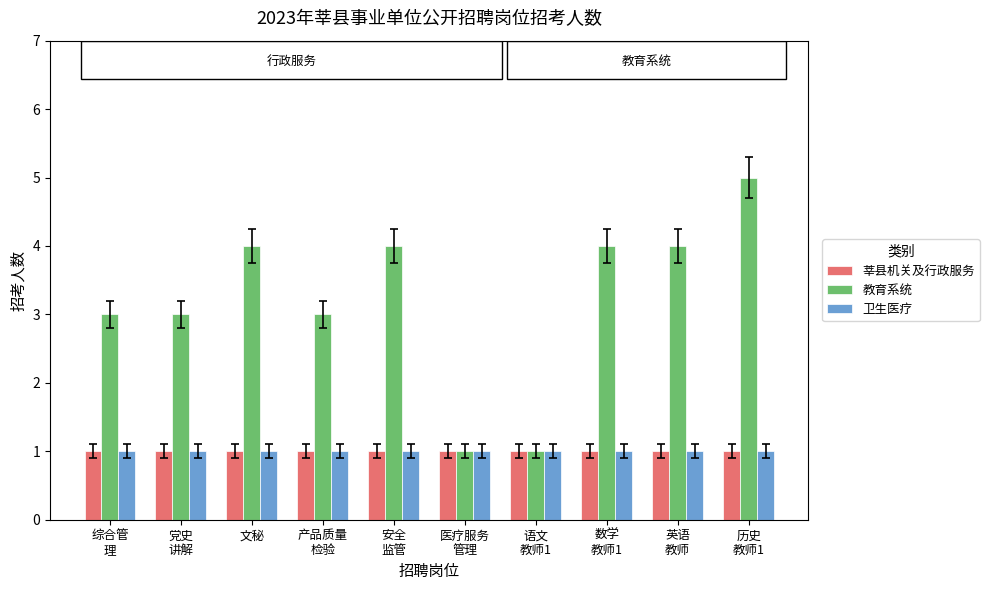

Reading right to left, extract all data points from this chart.

莘县机关及行政服务: 1	1	1	1	1	1	1	1	1	1
教育系统: 5	4	4	1	1	4	3	4	3	3
卫生医疗: 1	1	1	1	1	1	1	1	1	1